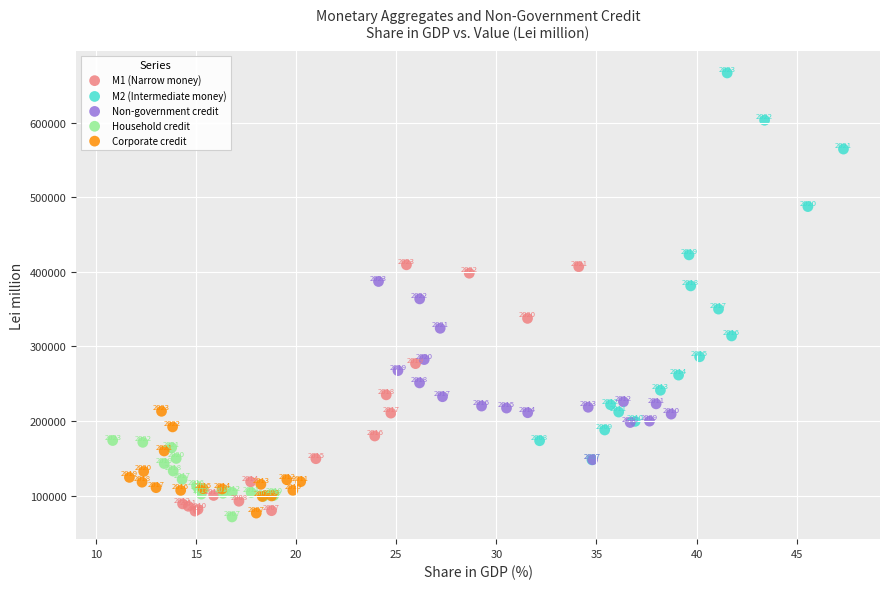

What are all the series names shown in the legend?

M1 (Narrow money), M2 (Intermediate money), Non-government credit, Household credit, Corporate credit